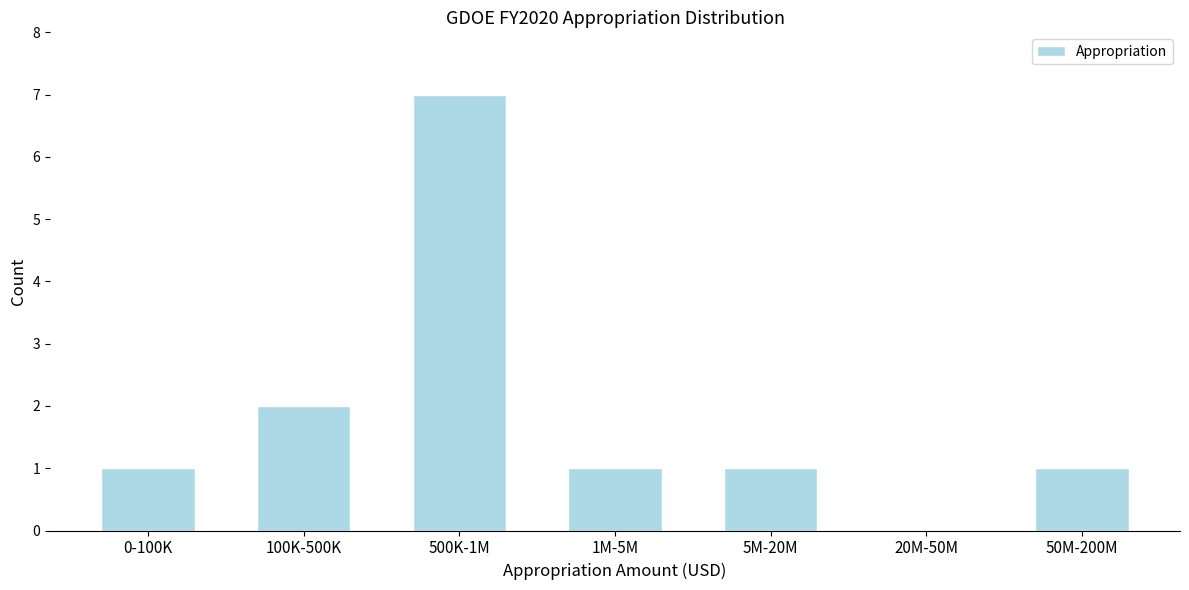

Reading right to left, transcribe all the data shown in this chart.

50M-200M=1	20M-50M=0	5M-20M=1	1M-5M=1	500K-1M=7	100K-500K=2	0-100K=1